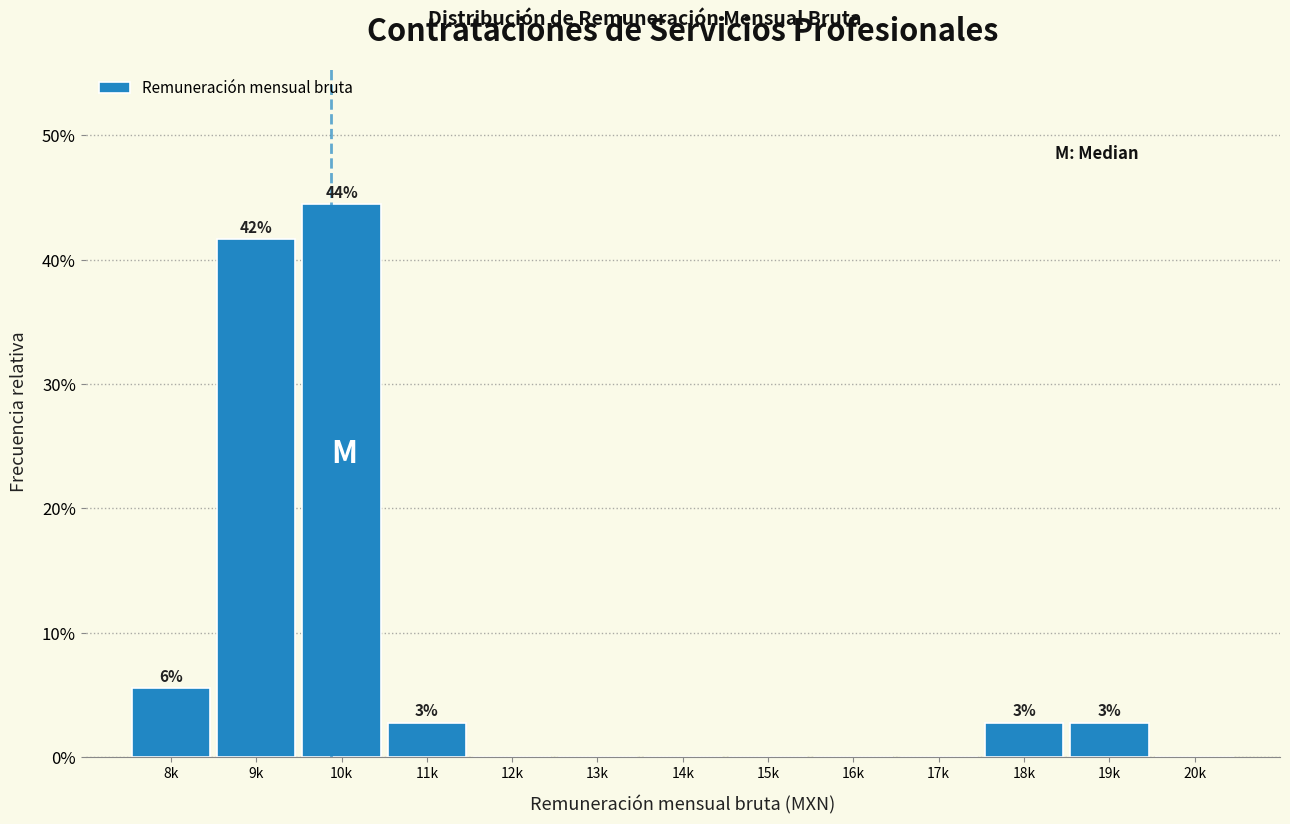

Are the bars horizontal?

No